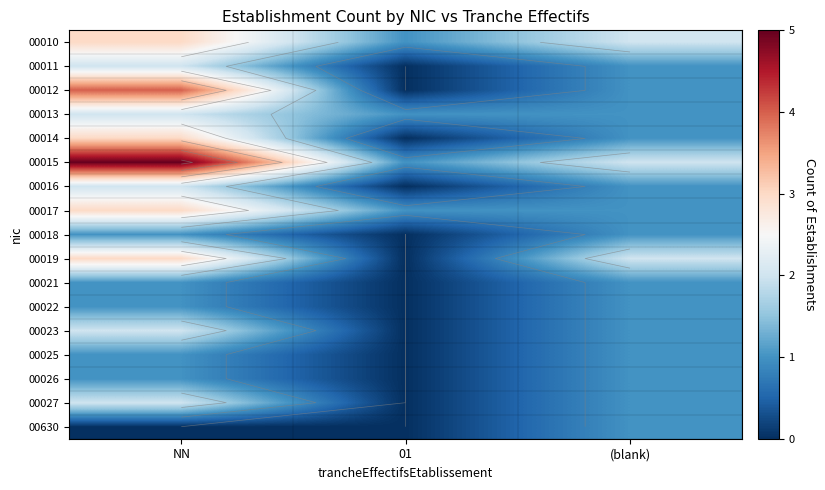

True or false: 00015 has a value of 7 at NN.

False